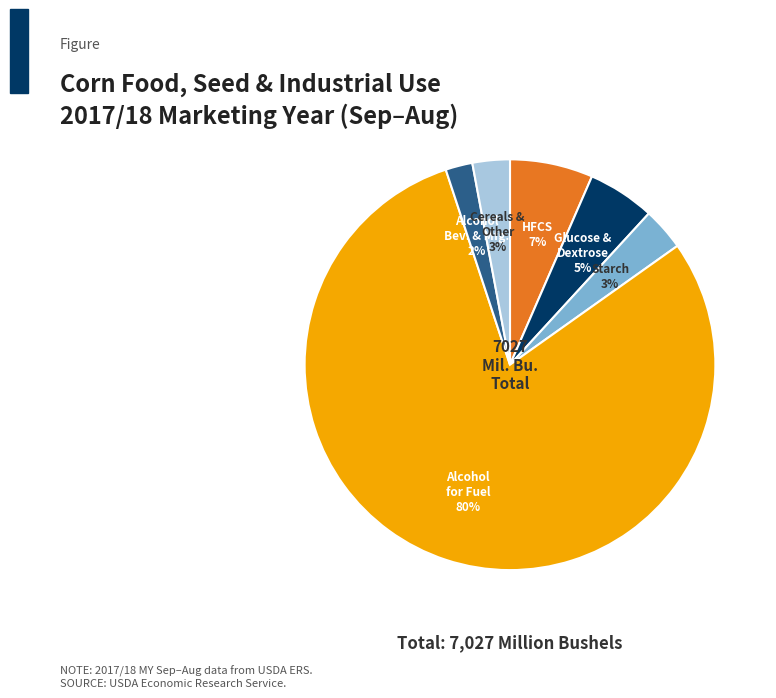

Is there a majority slice in this chart?

Yes